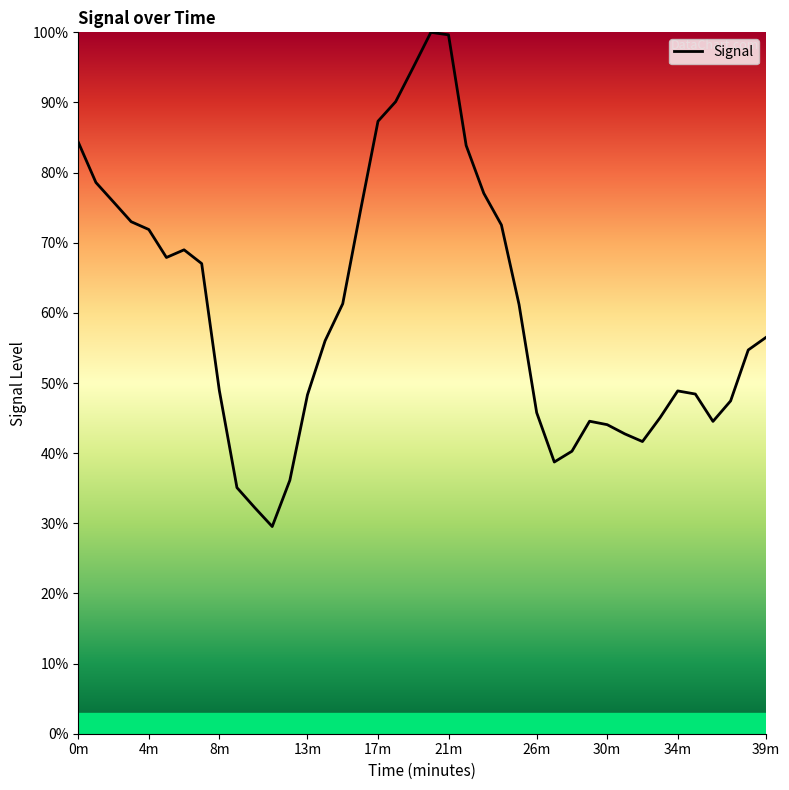

What is the smallest value displayed?

29.5